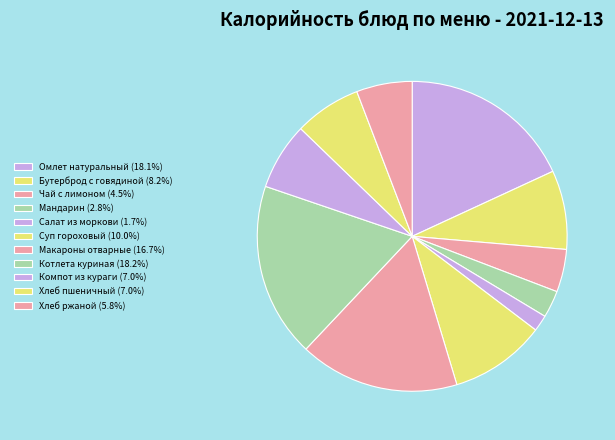

How many segments does this pie chart have?

11